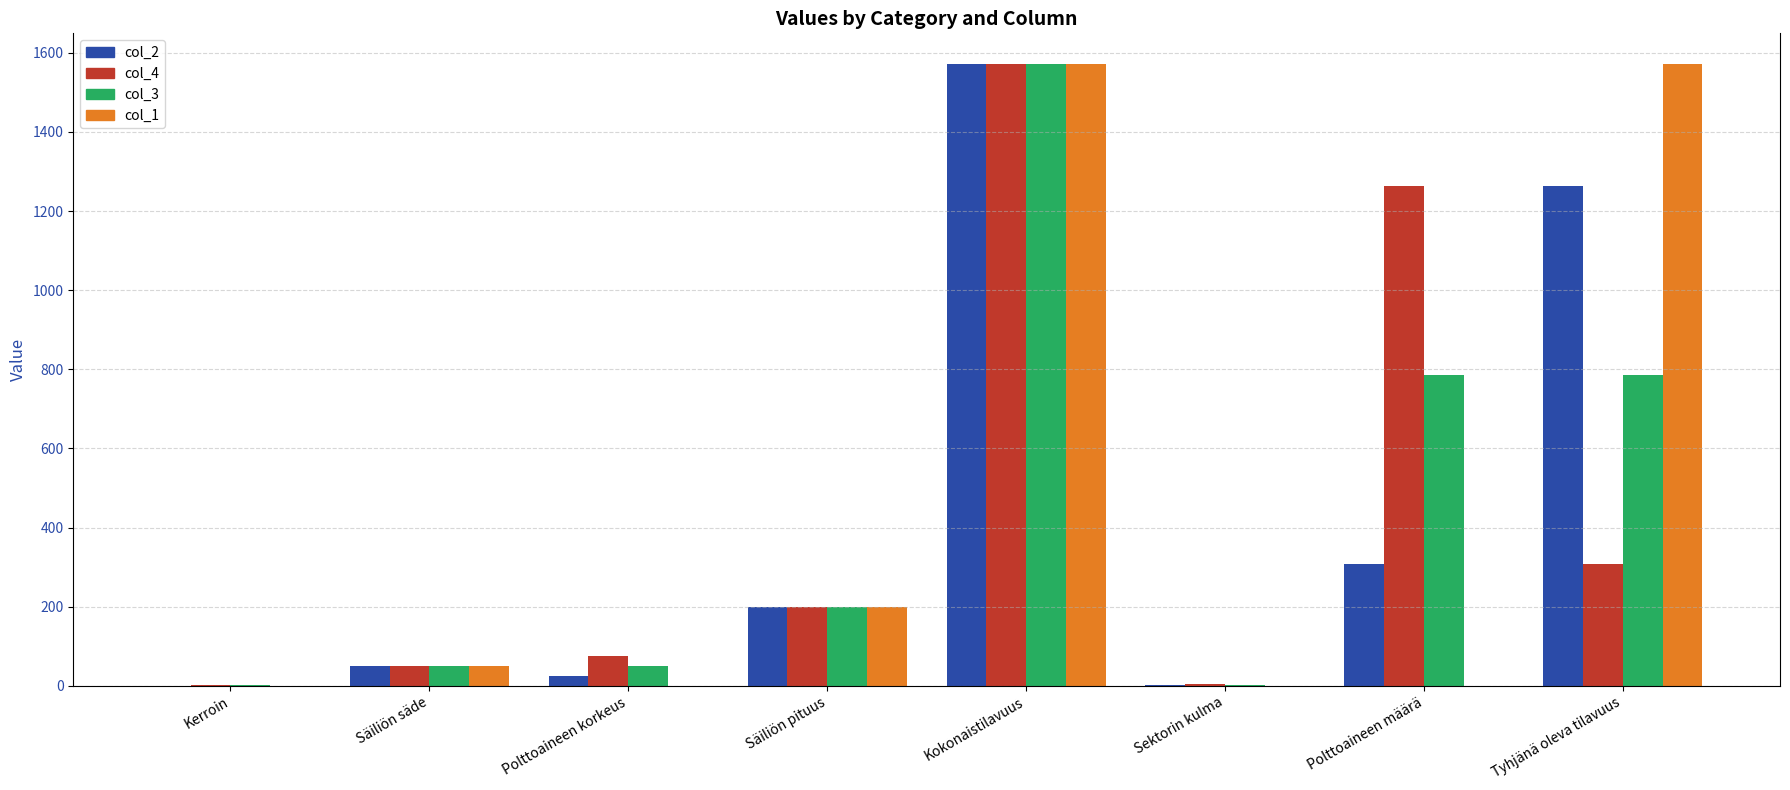

Between Säiliön säde and Tyhjänä oleva tilavuus, which series saw the biggest shift?

col_1